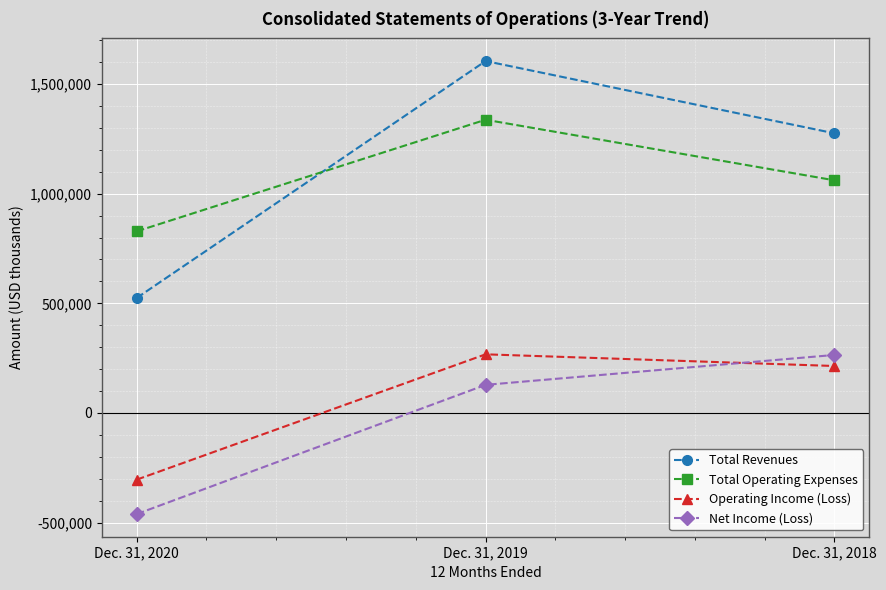

Between Dec. 31, 2020 and Dec. 31, 2019, which series saw the biggest shift?

Total Revenues